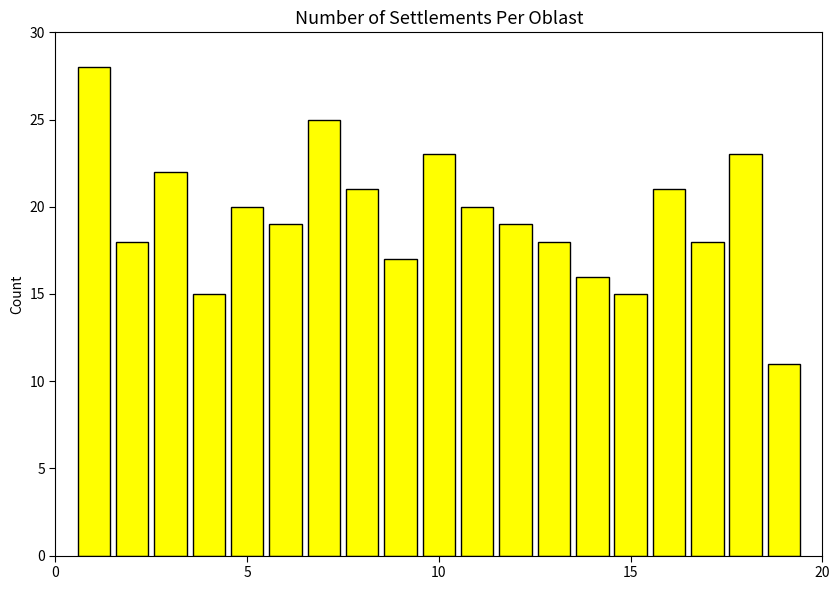

What is the value of the 14th bar from the left?

16